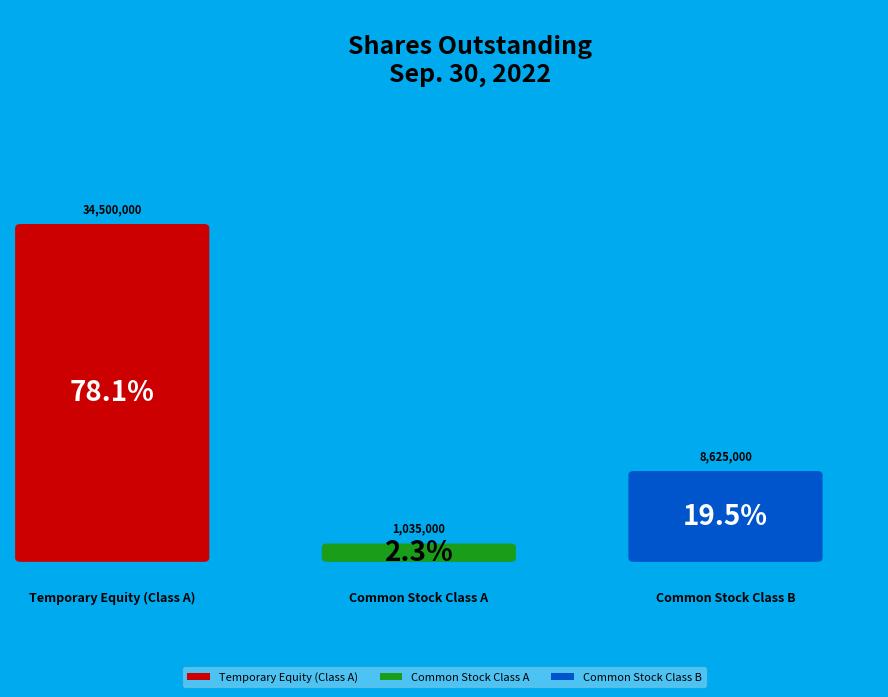

Count the number of slices in the pie.

3